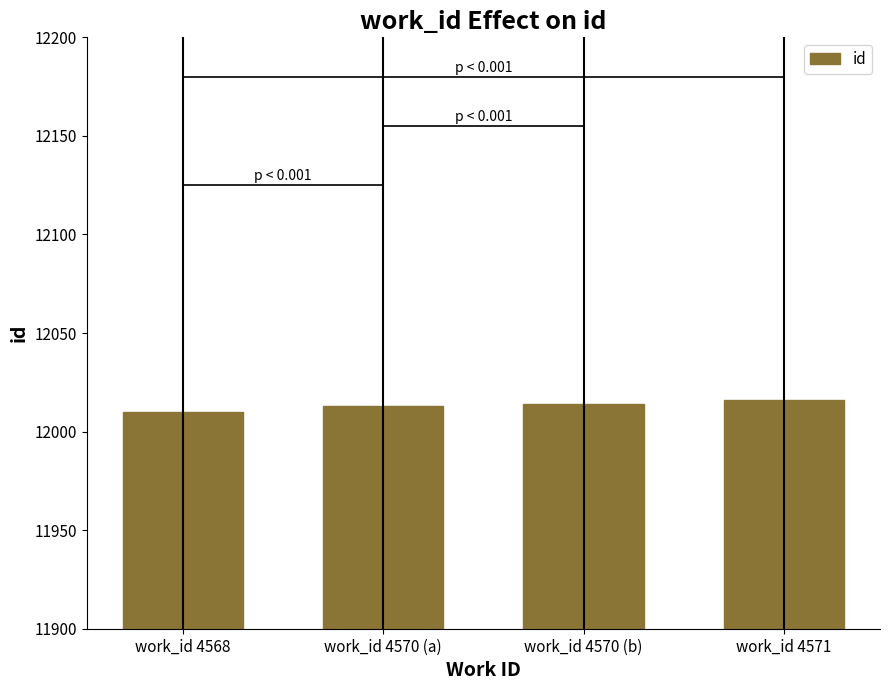

What is the ratio of the value at work_id 4570 (b) to the value at work_id 4570 (a)?

1.0